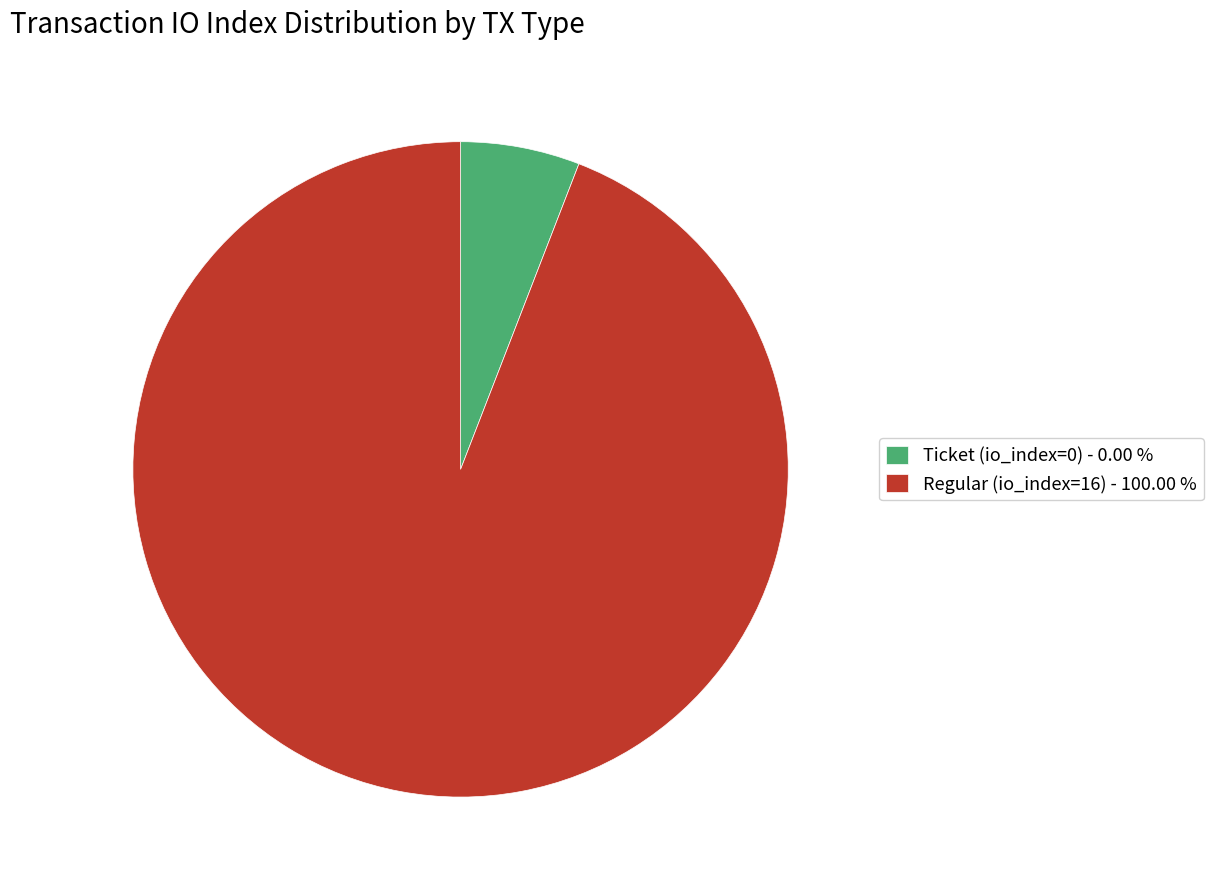

What is the smallest slice in the pie chart?

Ticket (io_index=0)